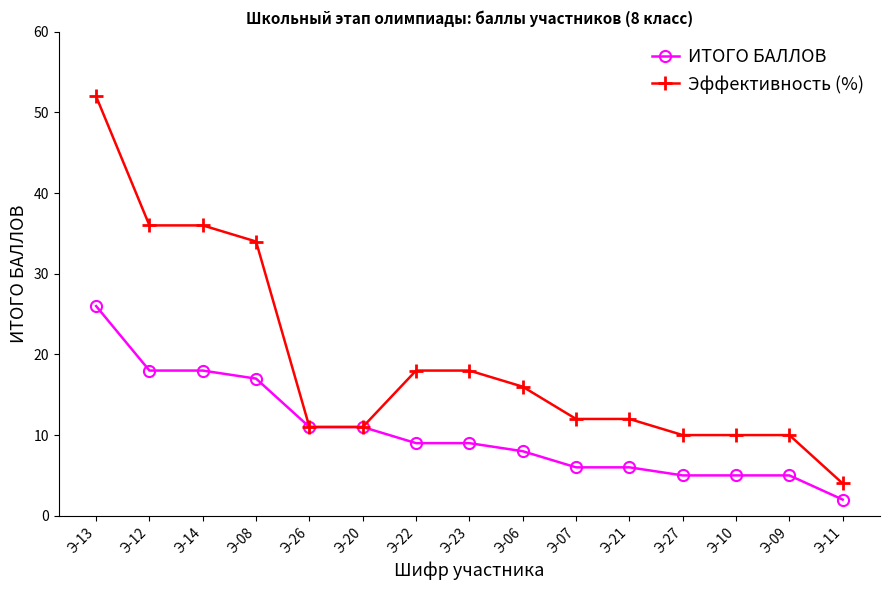

Is it true that ИТОГО БАЛЛОВ equals 5 at Э-10?

True